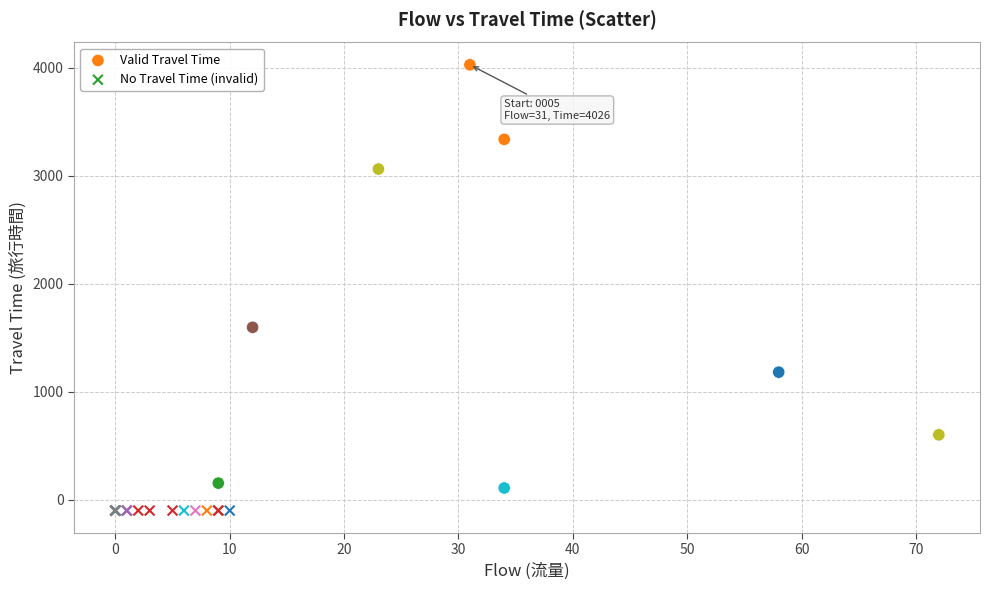

Which series contains the highest Y value?

Valid Travel Time